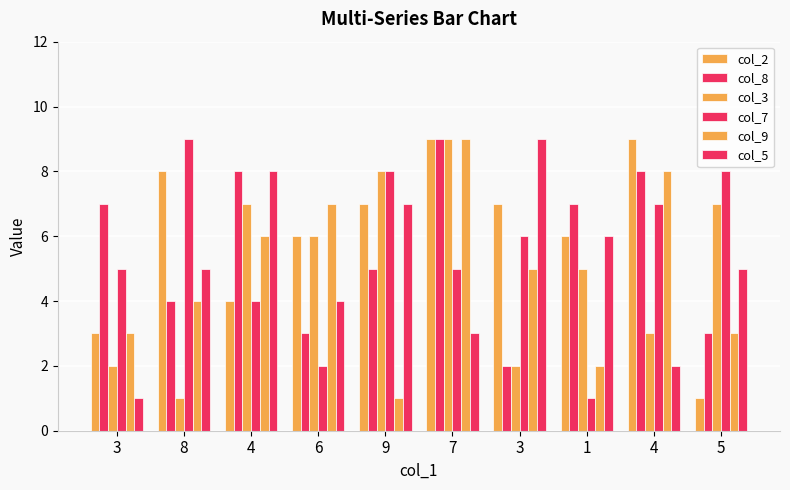

Which category has the highest value in the col_8 series?

7